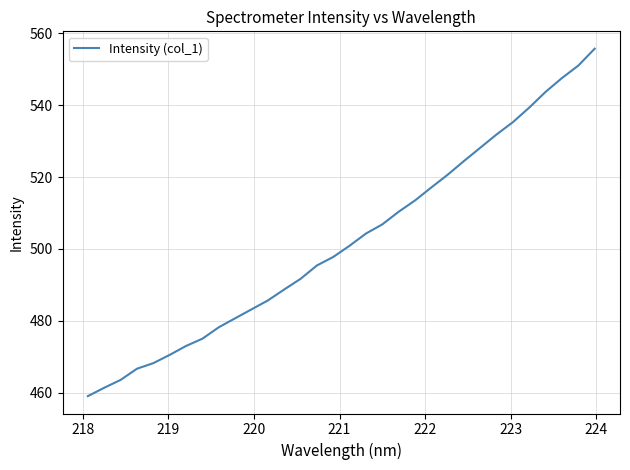

What is the difference between the maximum and minimum values?

96.5